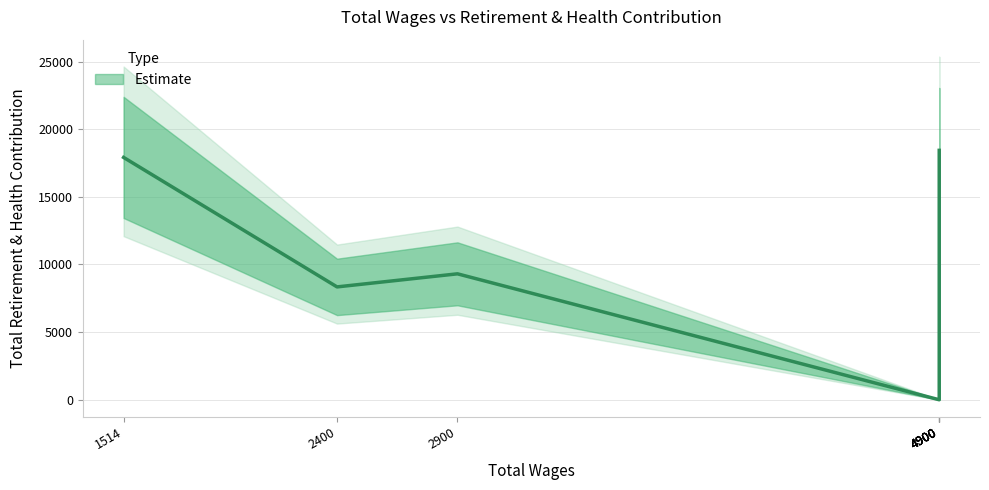

Is it true that the value at 2900.0 is 5759?

False